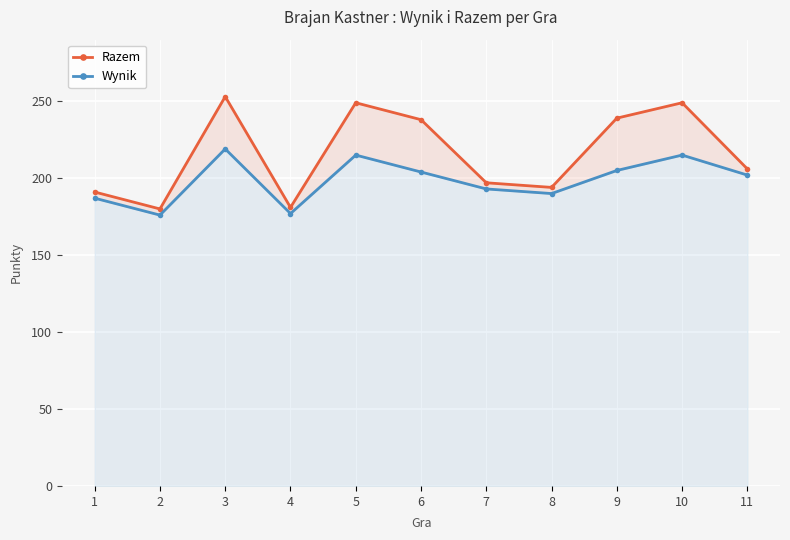

What is the spread (max minus min) of values at 10?

34